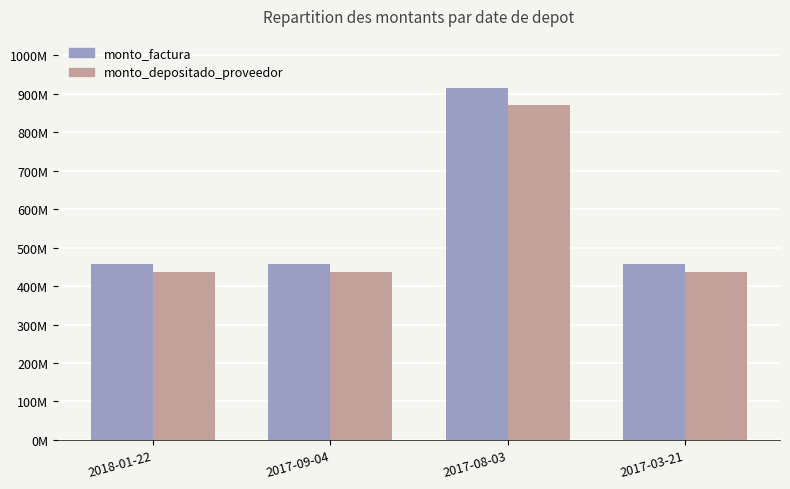

Read the monto_depositado_proveedor value at 2017-03-21.

435169280